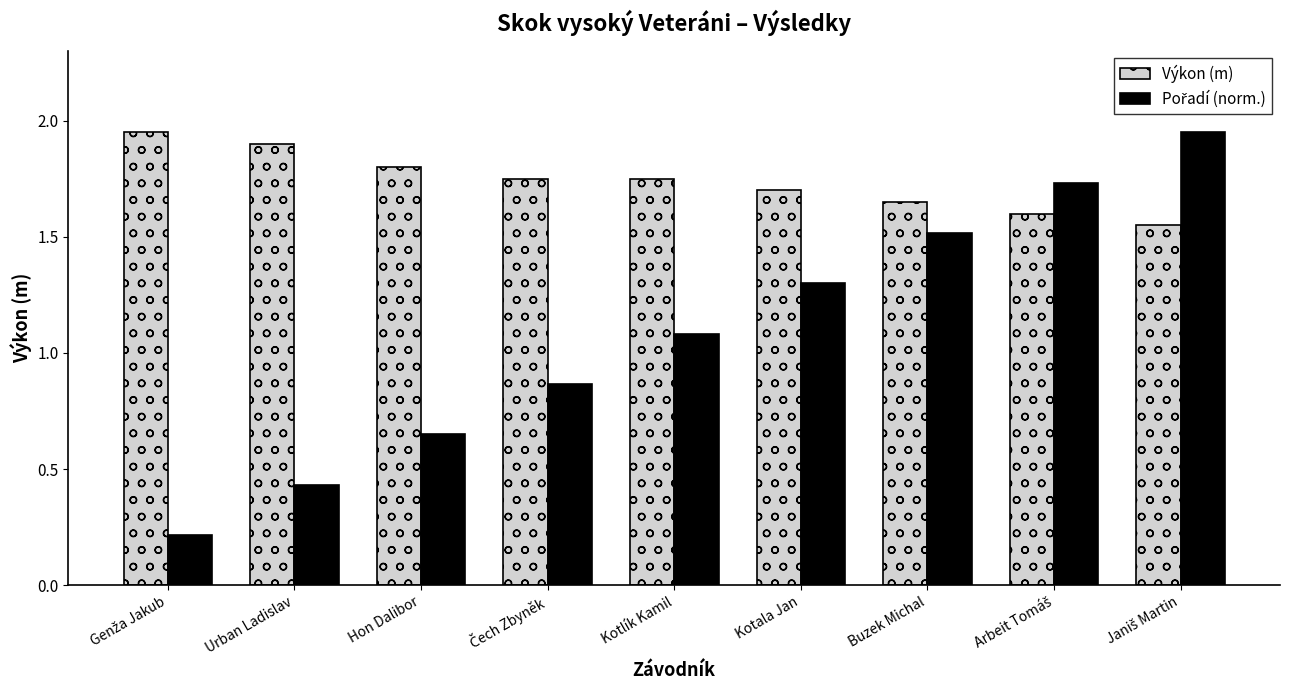

True or false: Výkon (m) has a value of 0.8 at Kotala Jan.

False